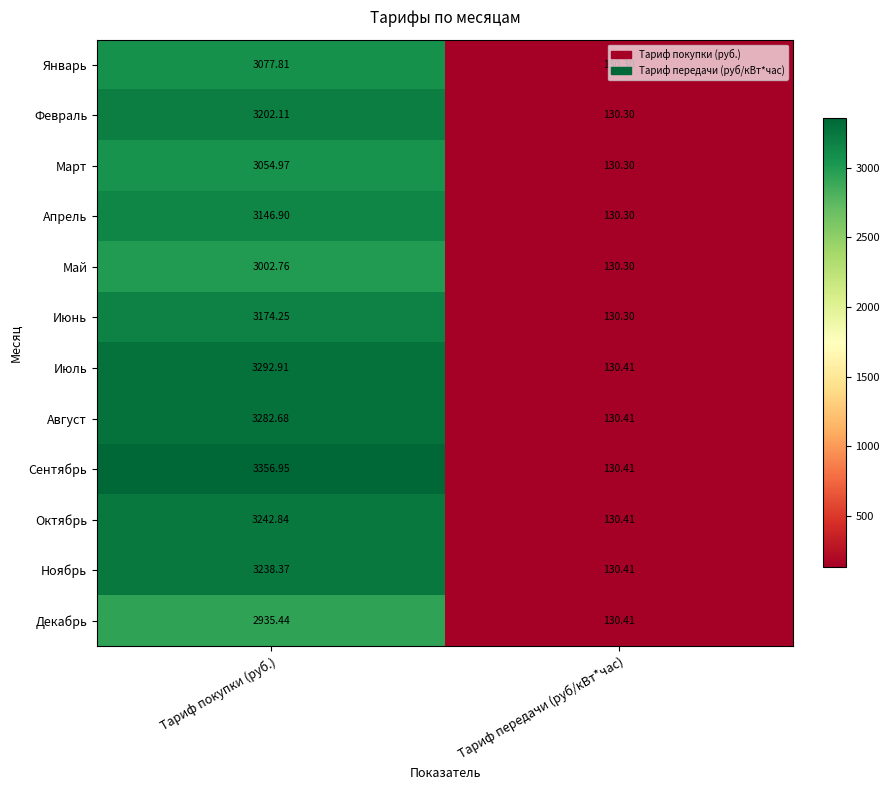

How many data points in Июнь are less than 3174?

1